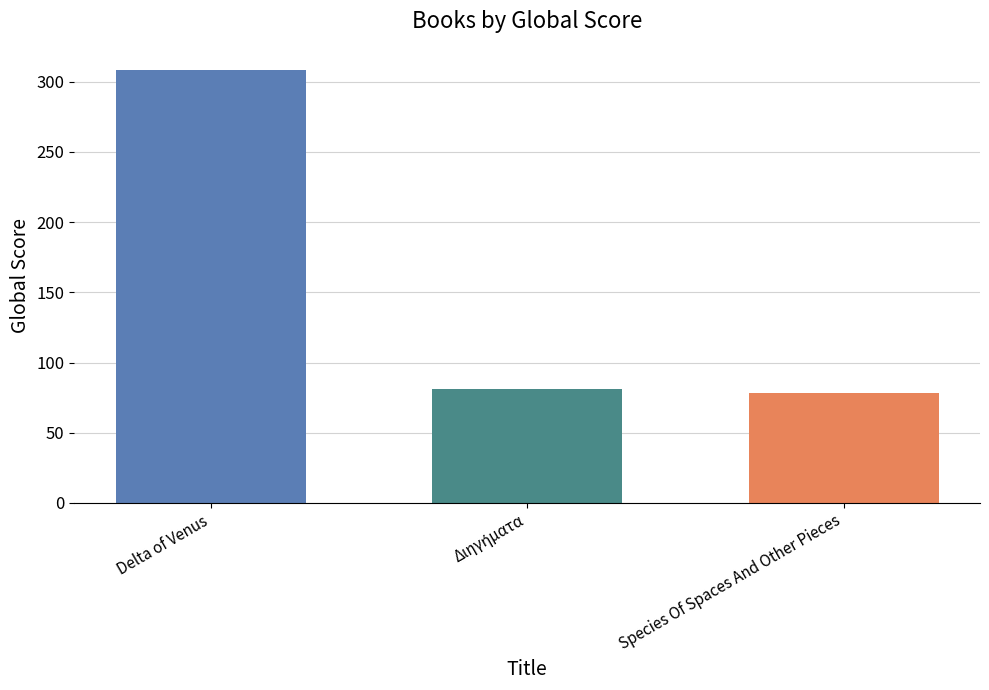

What is the value of the 2nd bar from the left?

81